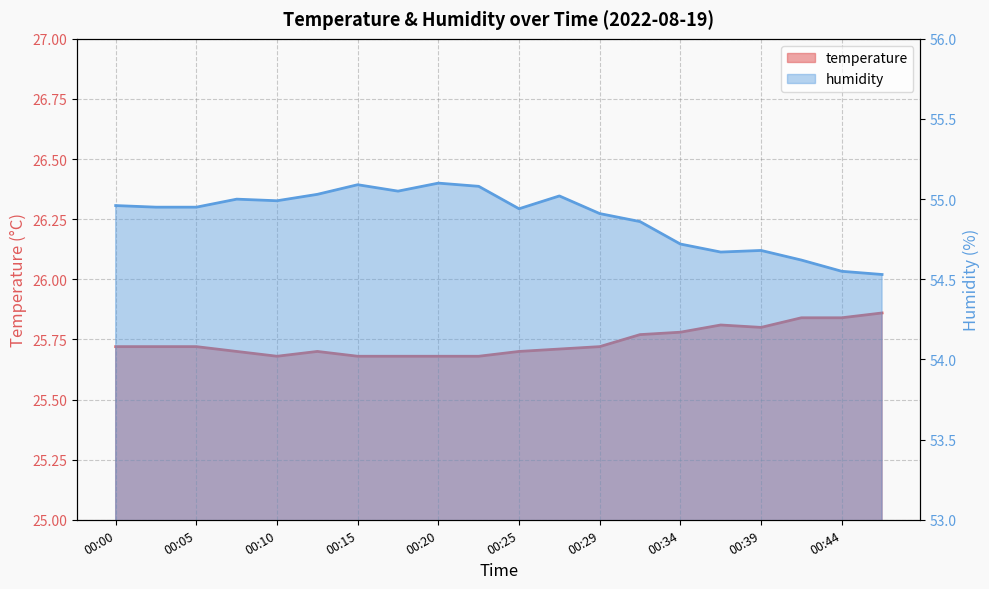

How many lines are shown in the chart?

2